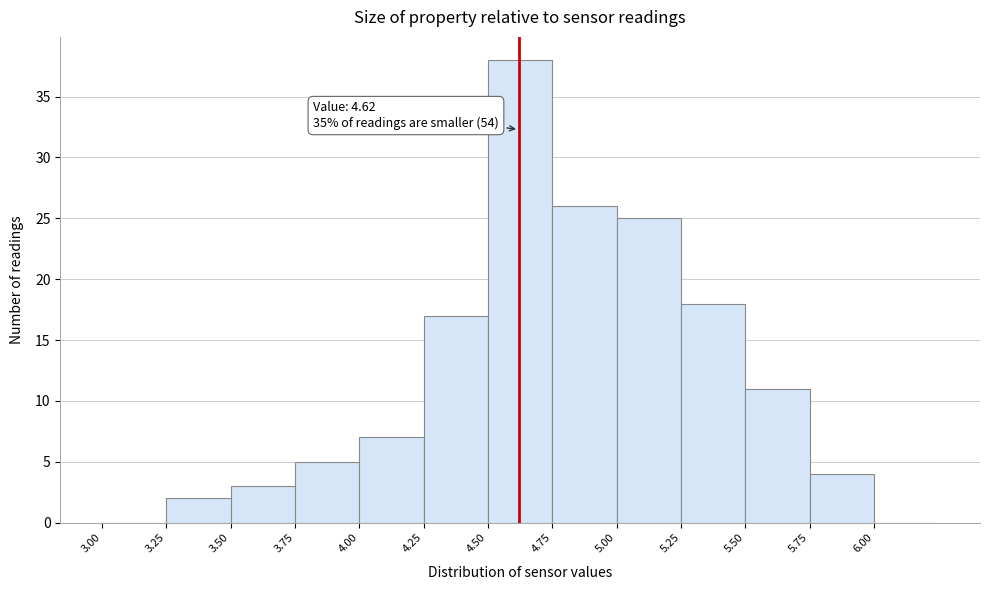

Over which range of the x-axis is the bar tallest?

4.50 to 4.75